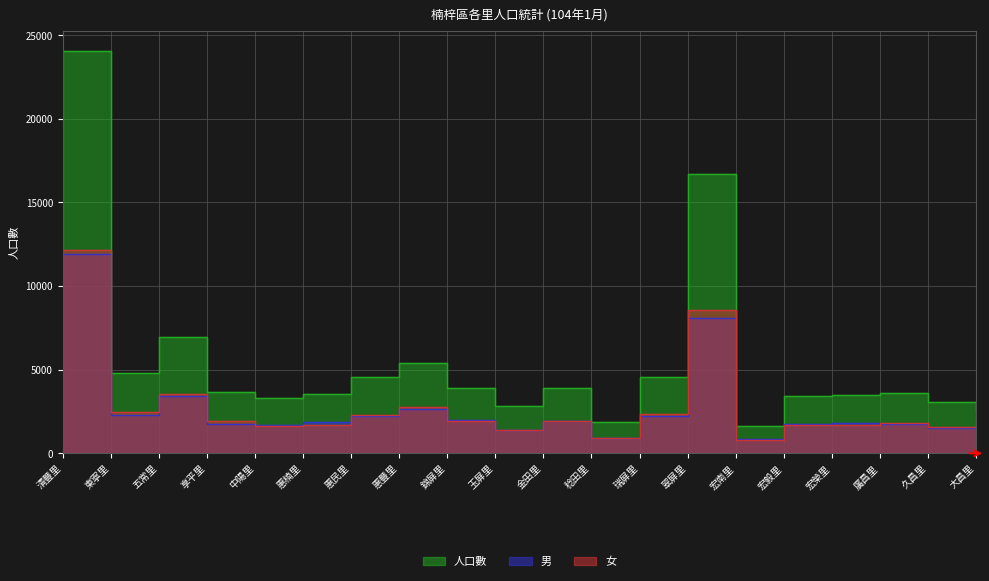

The 男 series shows 907 at 惠民里. True or false?

False